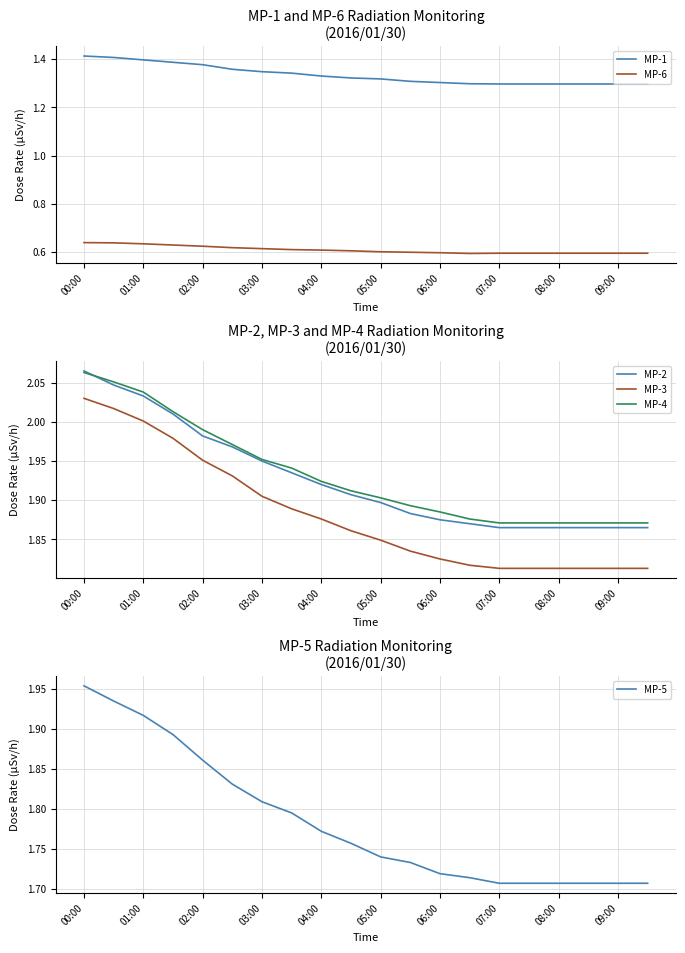

True or false: MP-3 and MP-4 intersect in this chart.

False